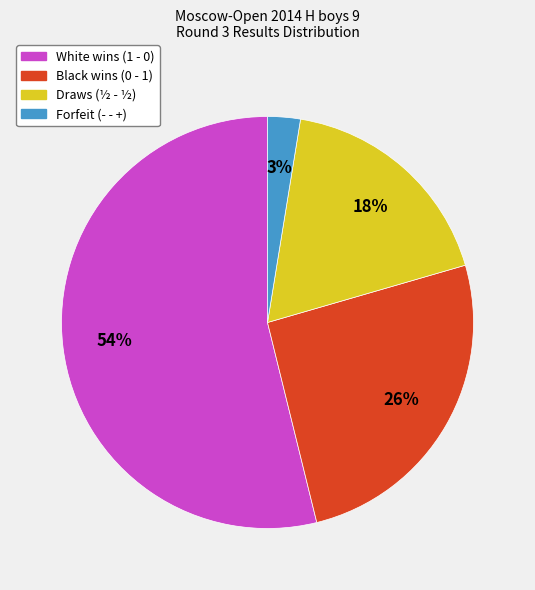

To the nearest percent, what is the average slice percentage?

25%